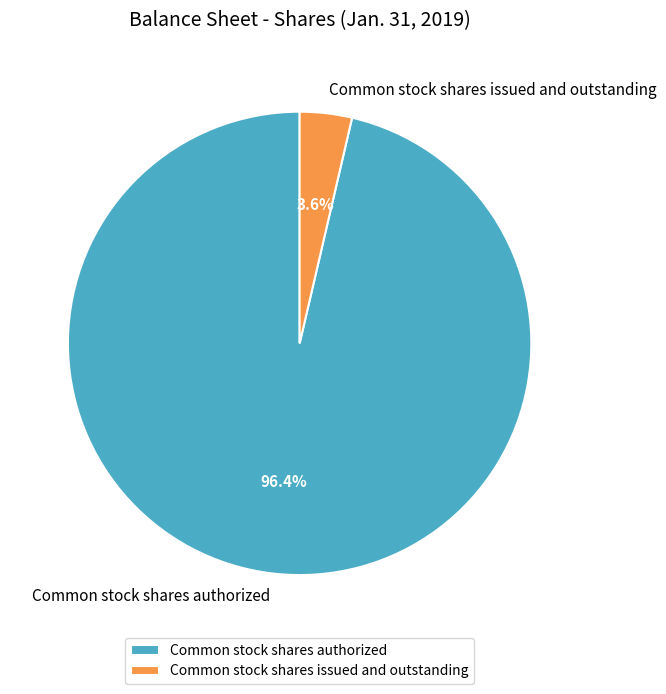

What is the majority slice?

Common stock shares authorized